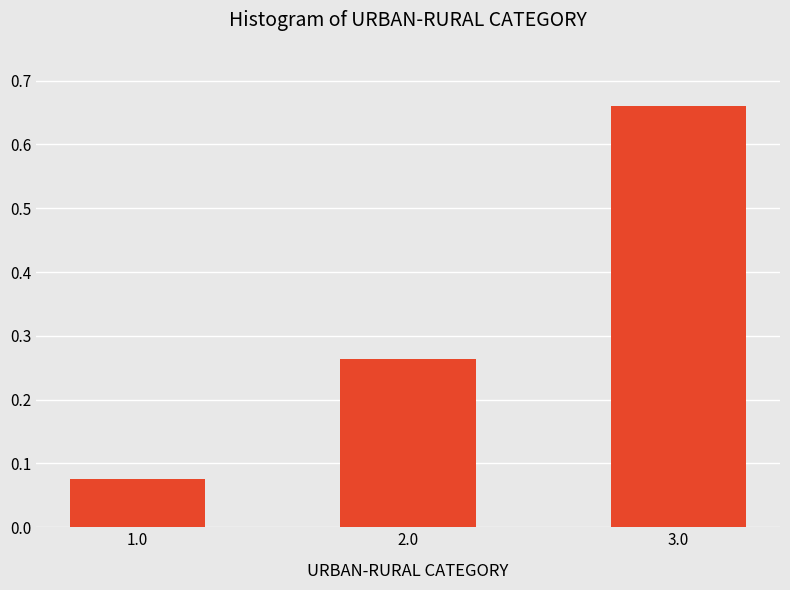

Count the values in the range 0 to 1.

3